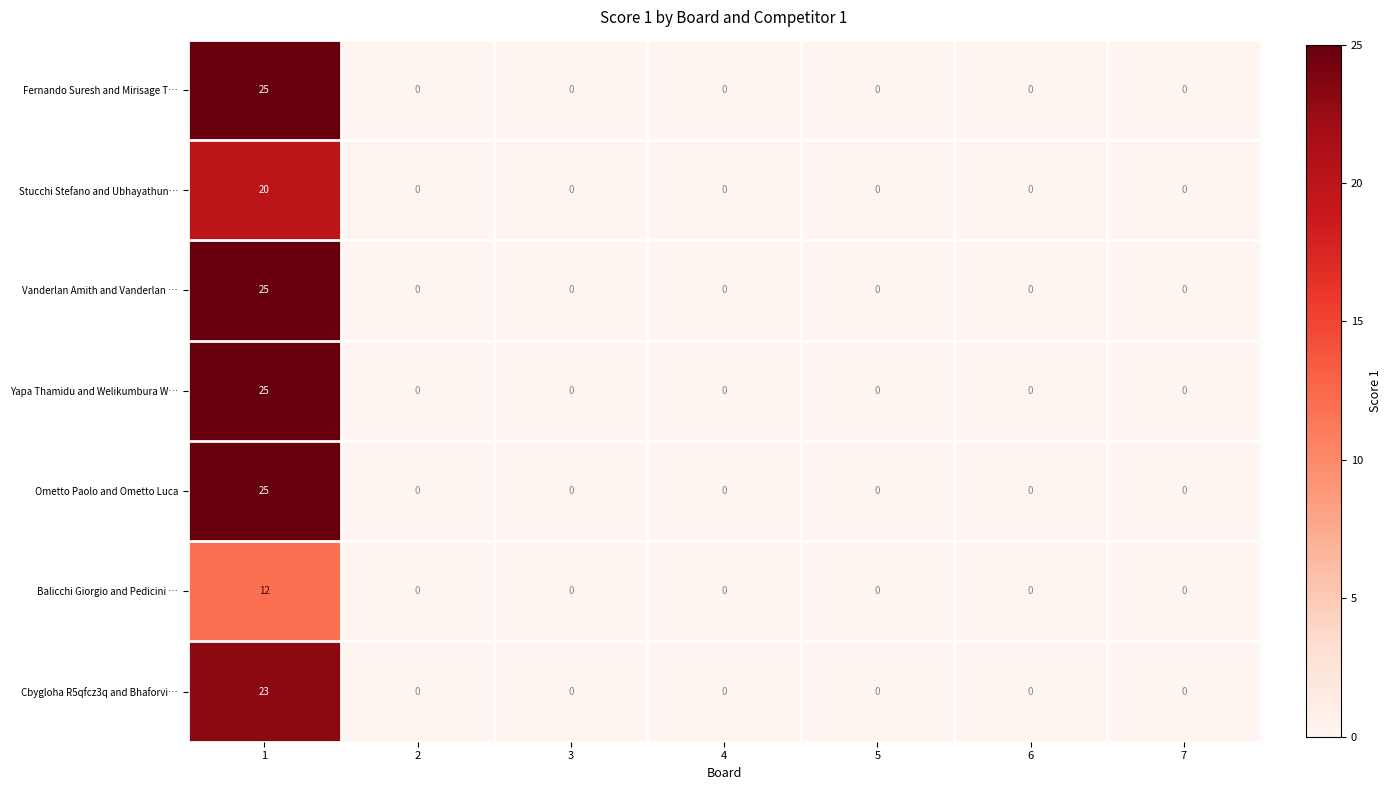

How many series are shown in this chart?

7